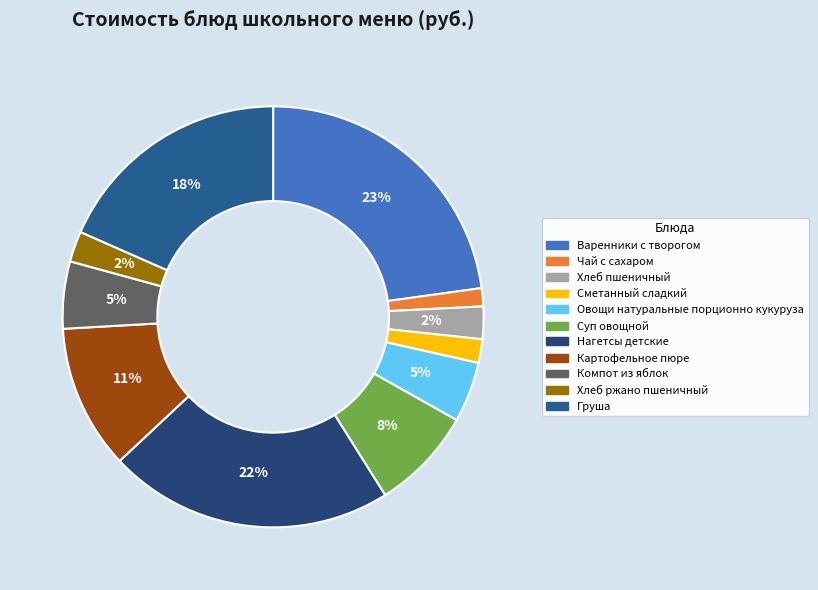

To the nearest percent, what is the difference between the Овощи натуральные порционно кукуруза and Картофельное пюре slice percentages?

6%